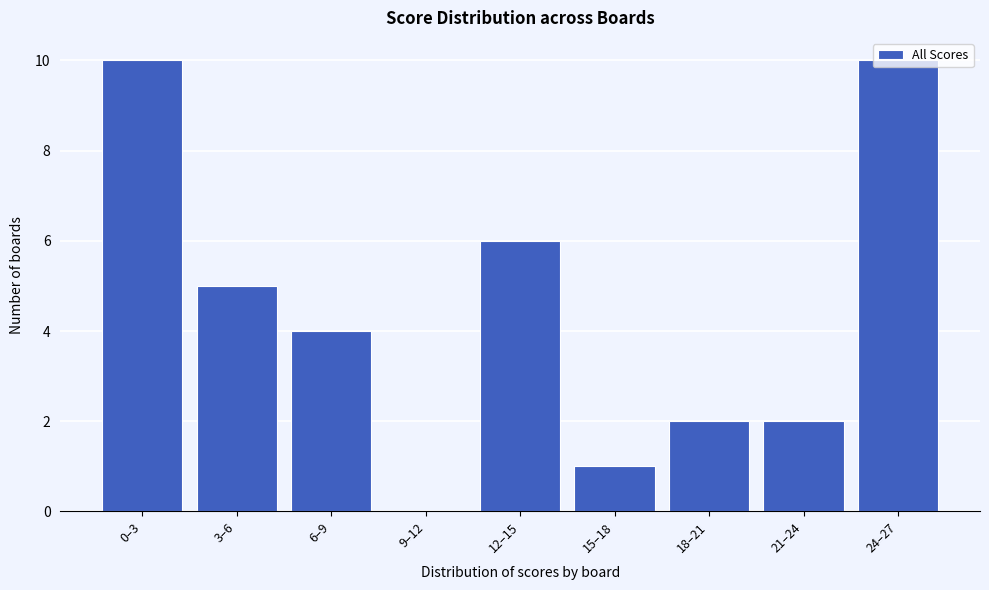

Is it true that the value at 0–3 is 14?

False